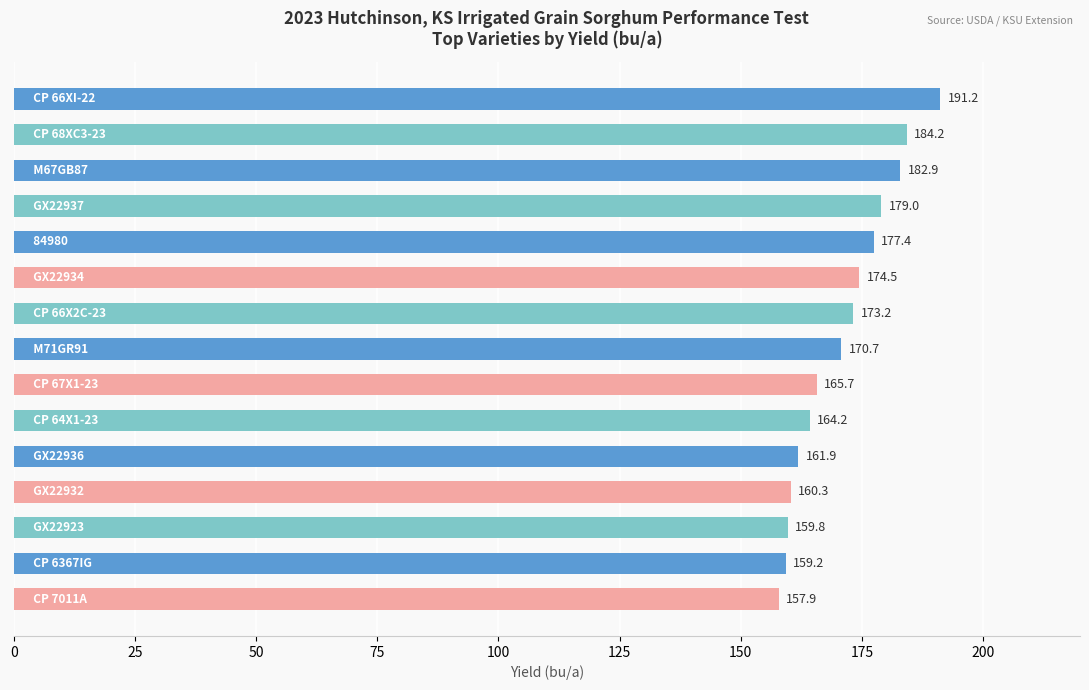

What is the sum of all values?

2562.2